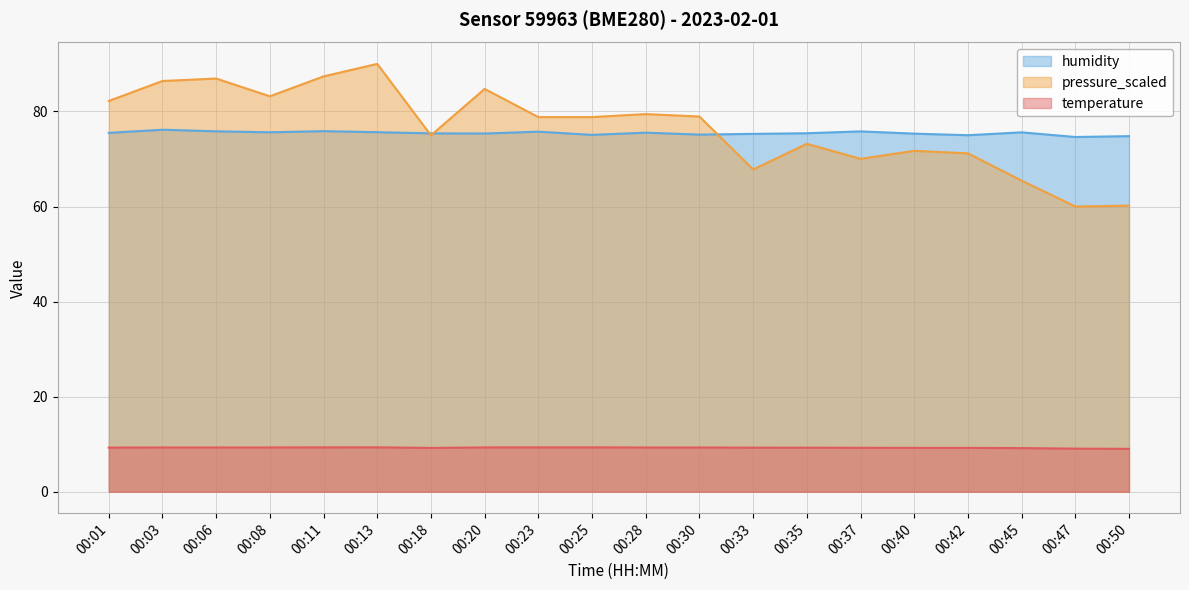

What is the difference between the highest and lowest values at 00:18?

66.2